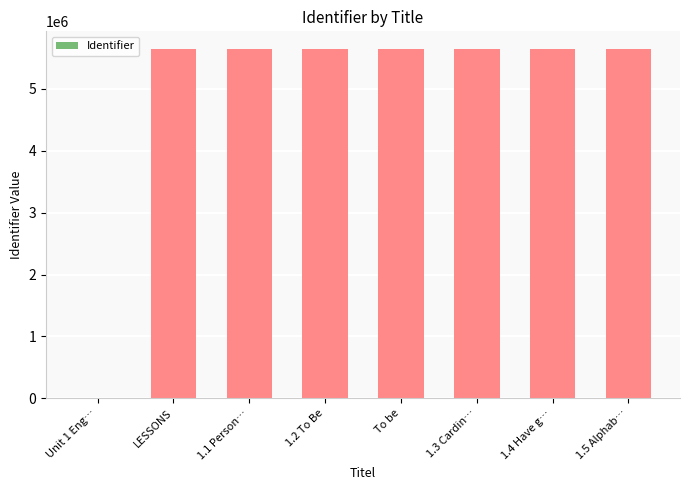

How many positive values are there?

7